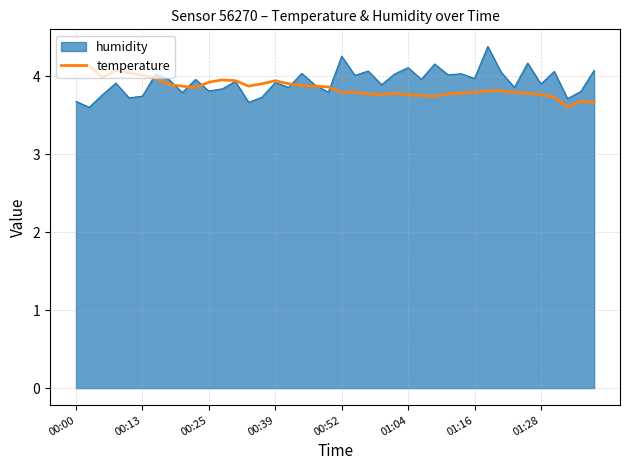

Rank the series by their maximum value, from highest to lowest.

humidity, temperature